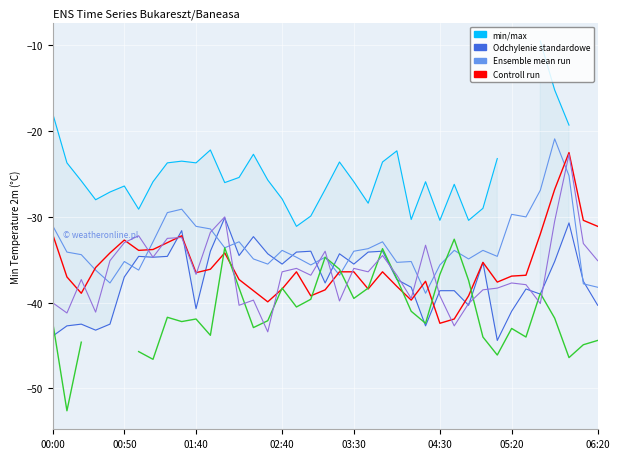

How many values in the Controll run series exceed -36?

15